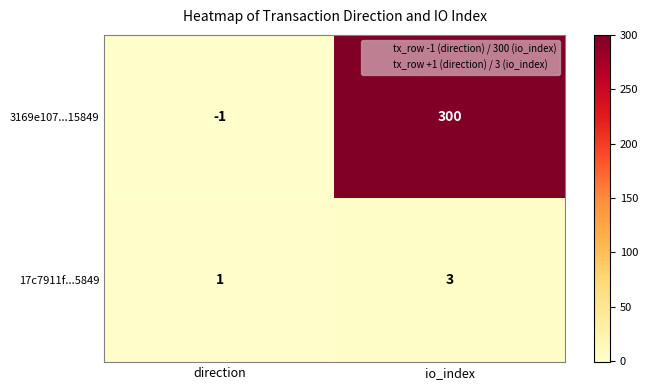

What is the minimum value shown in the chart?

-1